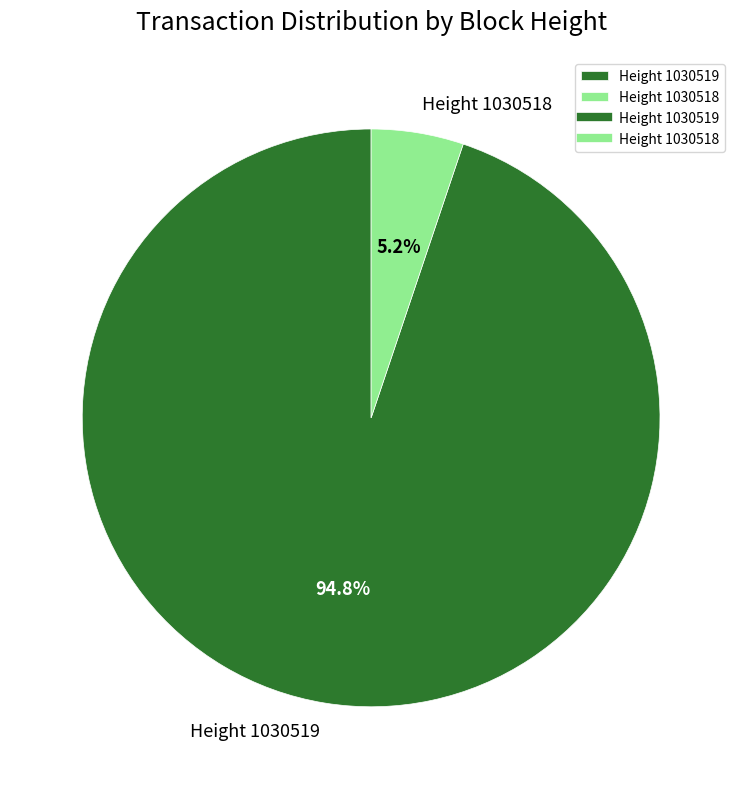

How many segments does this pie chart have?

2